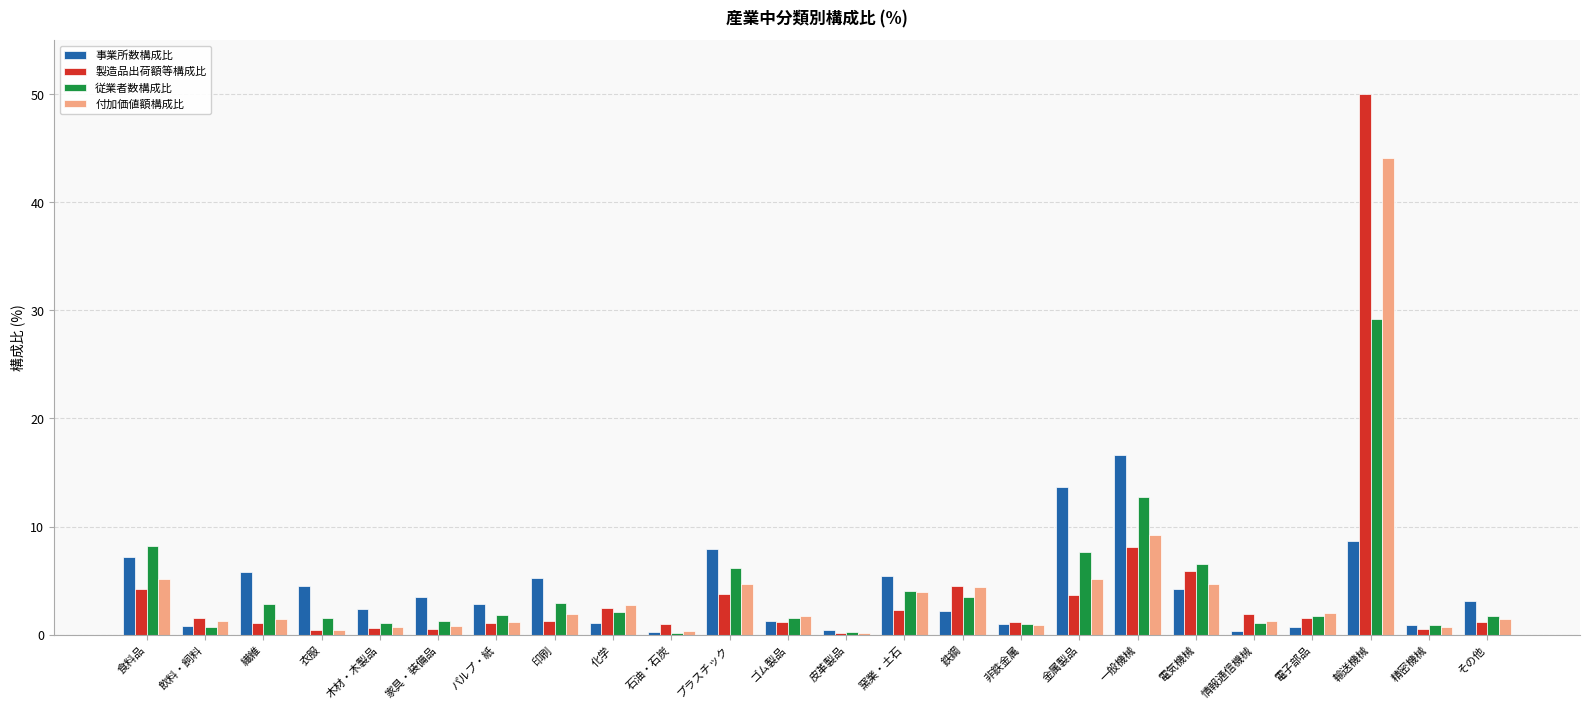

The value of 付加価値額構成比 at 輸送機械 is 63.7. True or false?

False